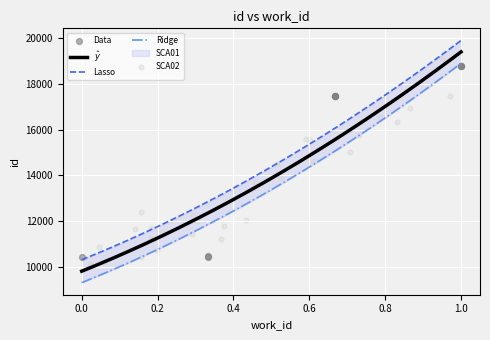

Between 4035 and 6957, which is larger?

6957